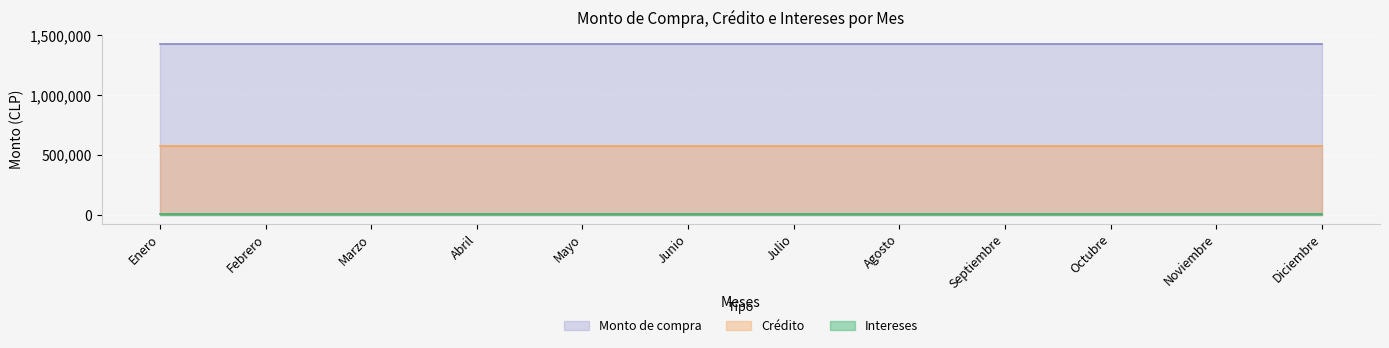

Which category has the lowest value in the Intereses series?

Enero